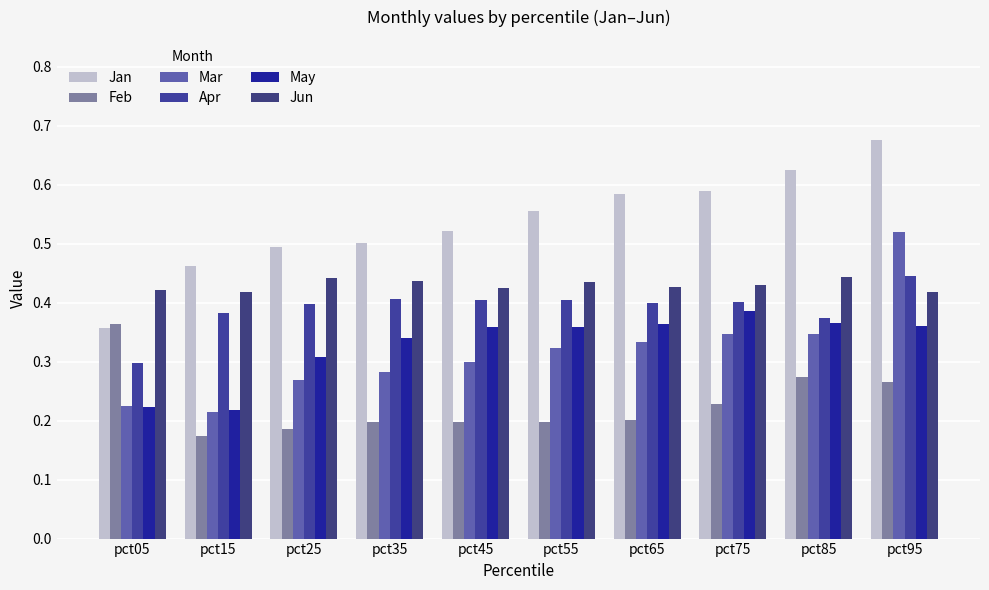

What is the difference between the highest and lowest values at pct85?

0.4